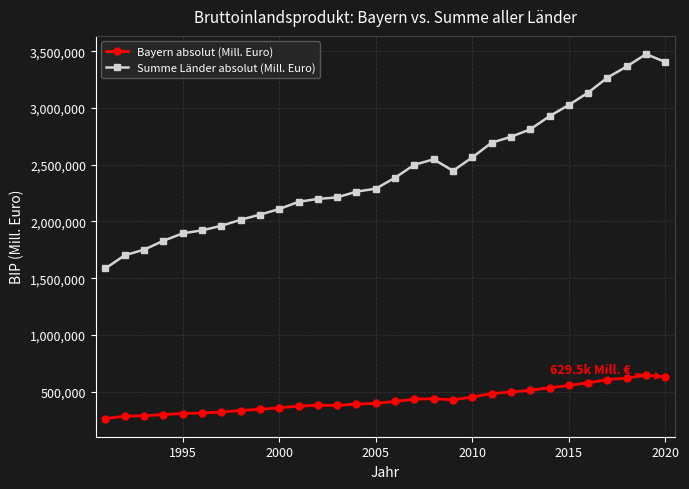

List the series in order of their overall mean, lowest first.

Bayern absolut (Mill. Euro), Summe Länder absolut (Mill. Euro)